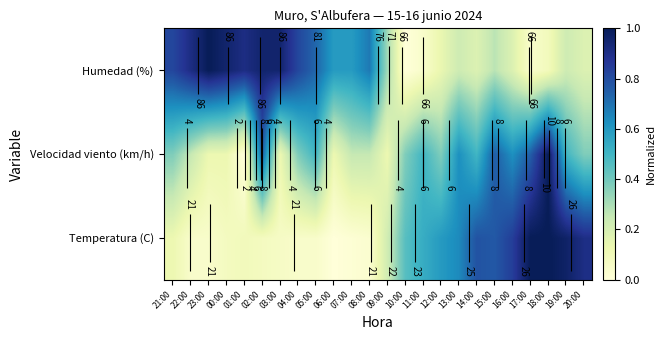

How many positive values does the Temperatura (C) series have?

23